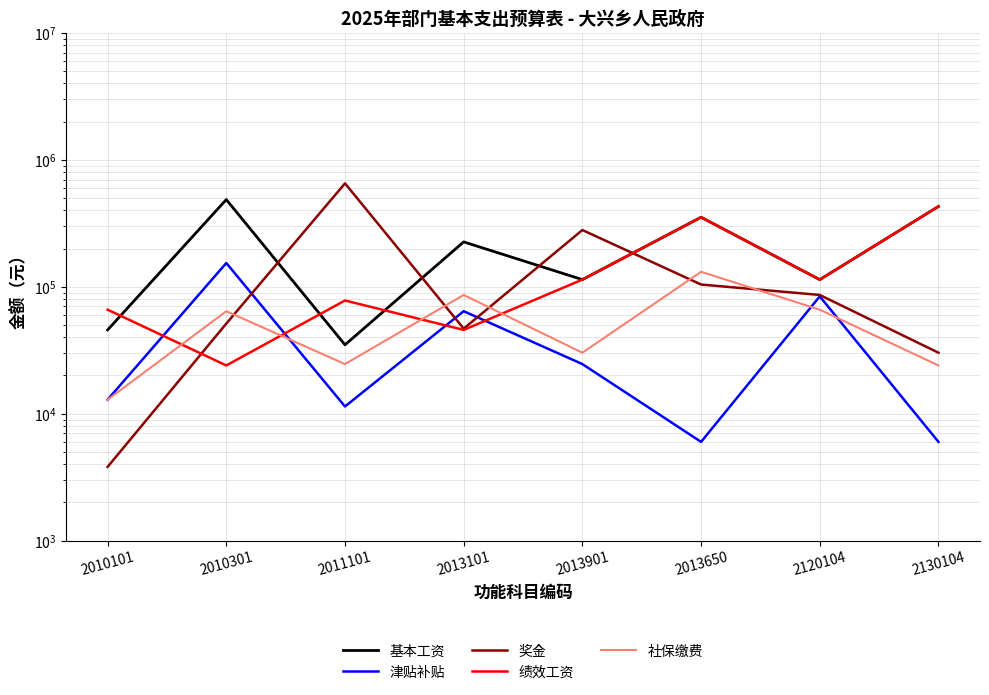

What is the minimum value shown in the chart?

3811